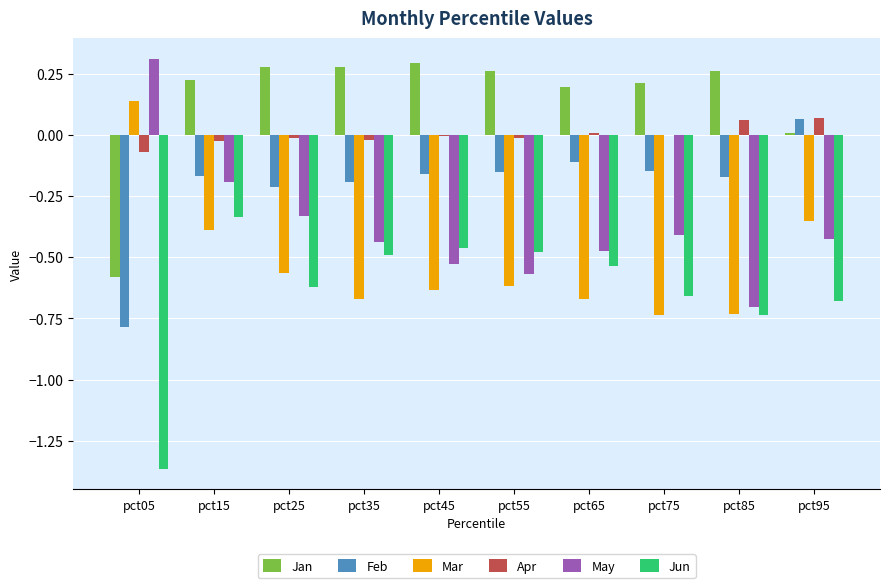

Are the bars grouped side by side (vs. stacked)?

Yes